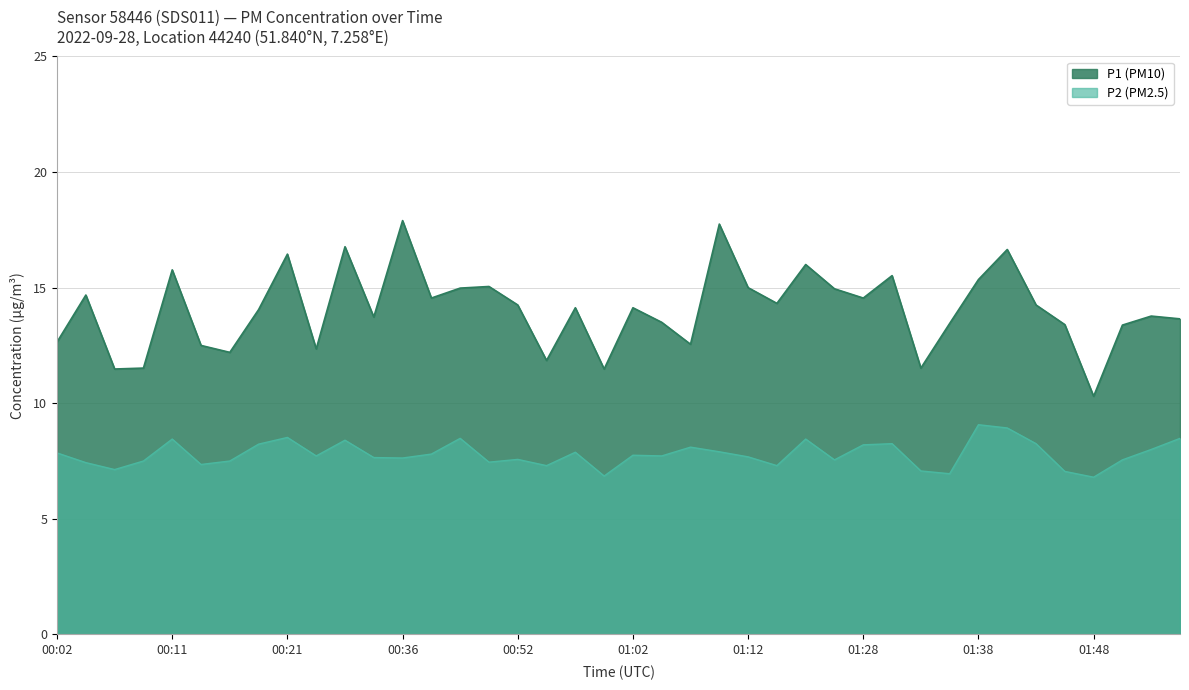

What is the difference between the P2 values at 01:12 and 01:33?

0.6